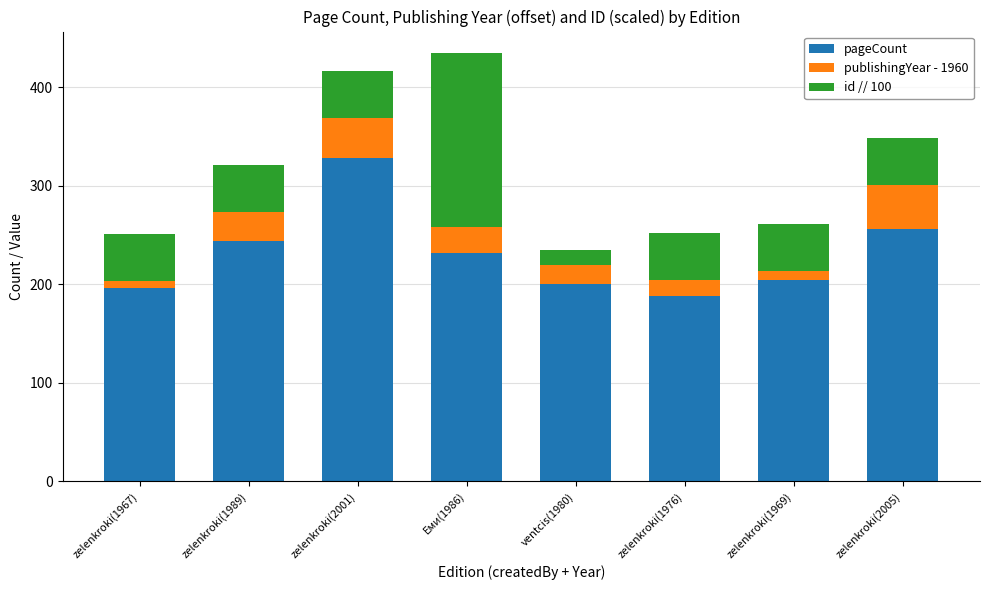

What is the minimum value for pageCount?

188